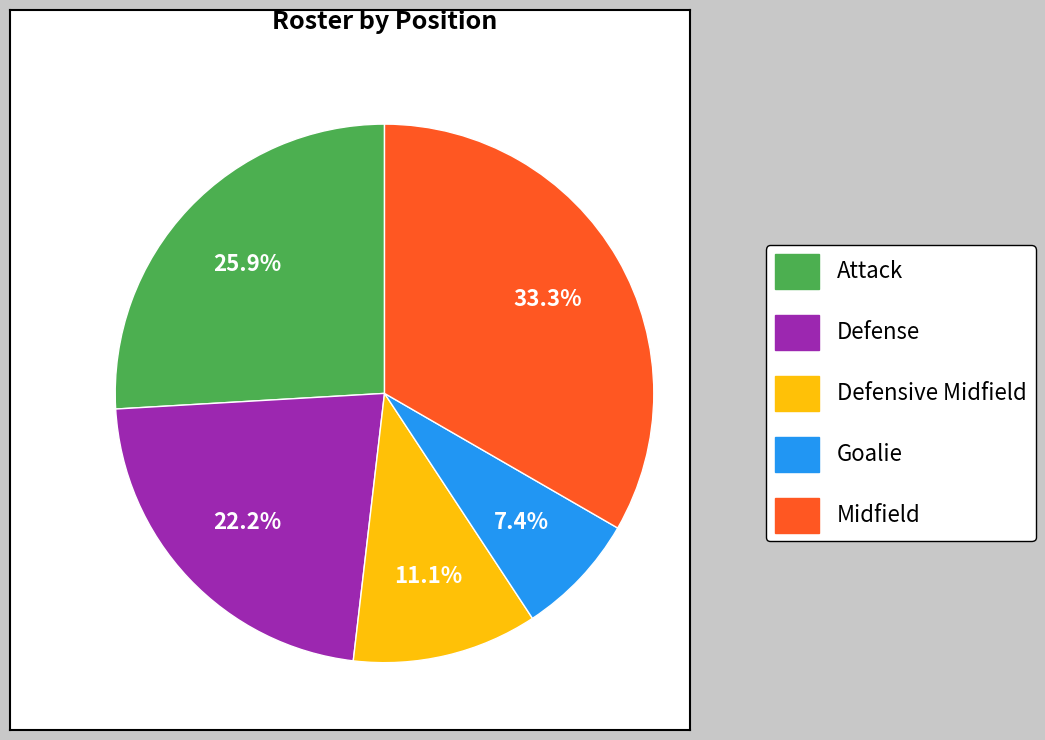

Count the number of slices in the pie.

5